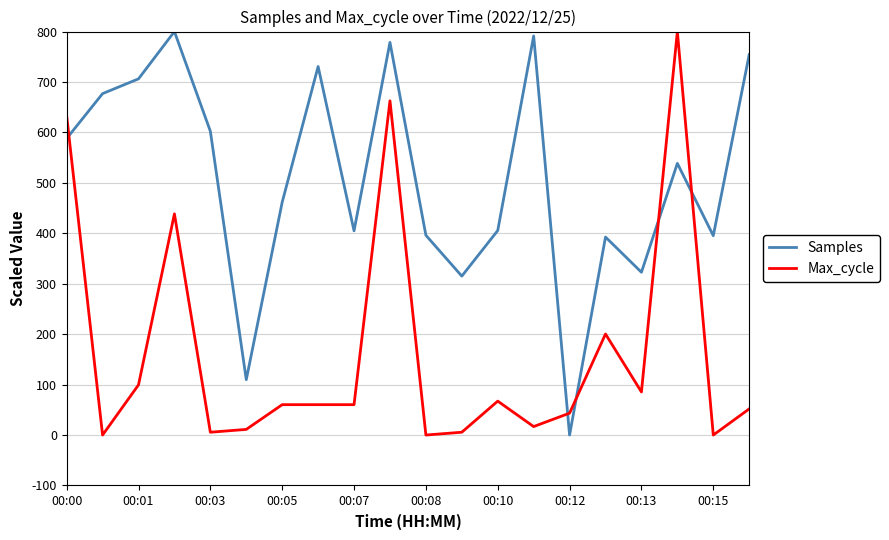

After their last crossing, which series has the higher values: Samples or Max_cycle?

Samples